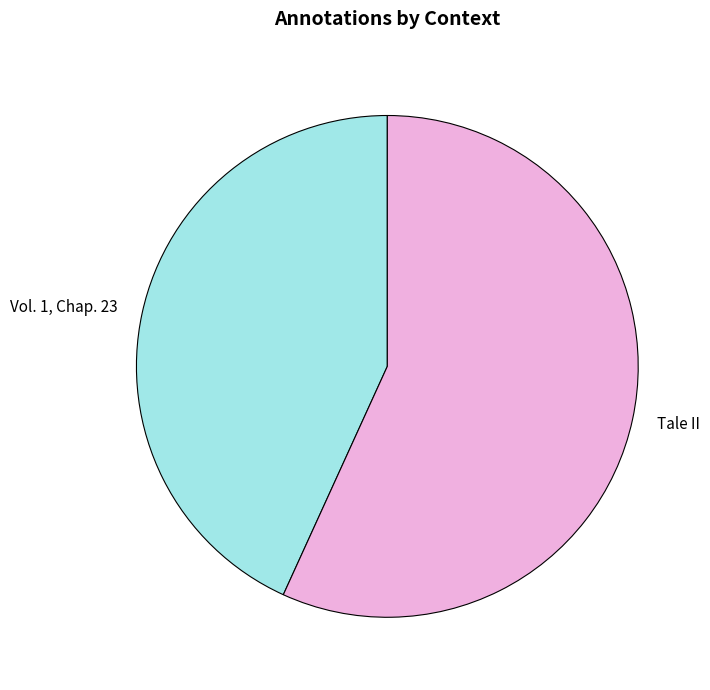

Is the sum of Vol. 1, Chap. 23 and Tale II greater than half?

Yes